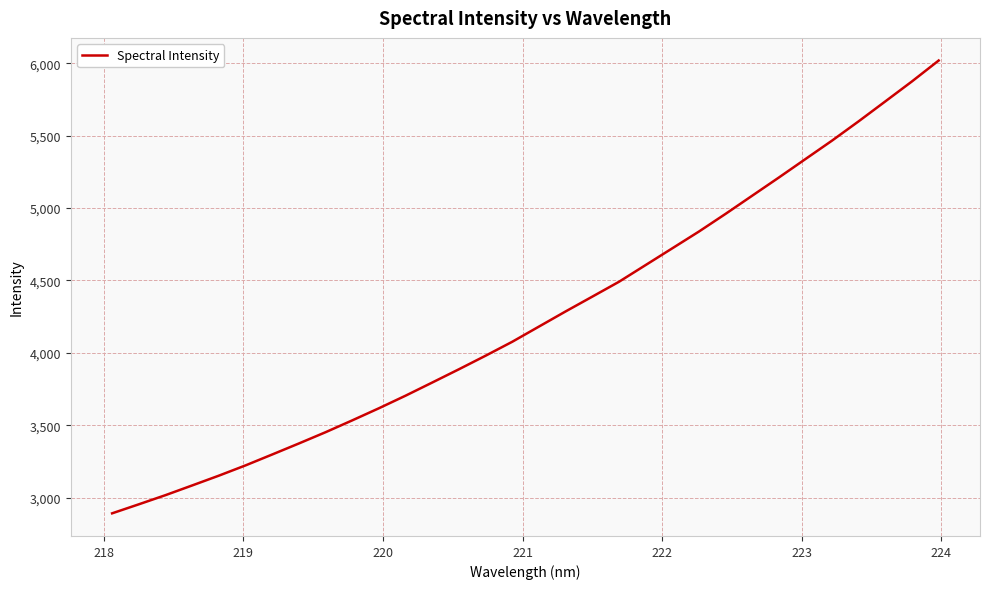

What is the maximum value shown in the chart?

6019.7